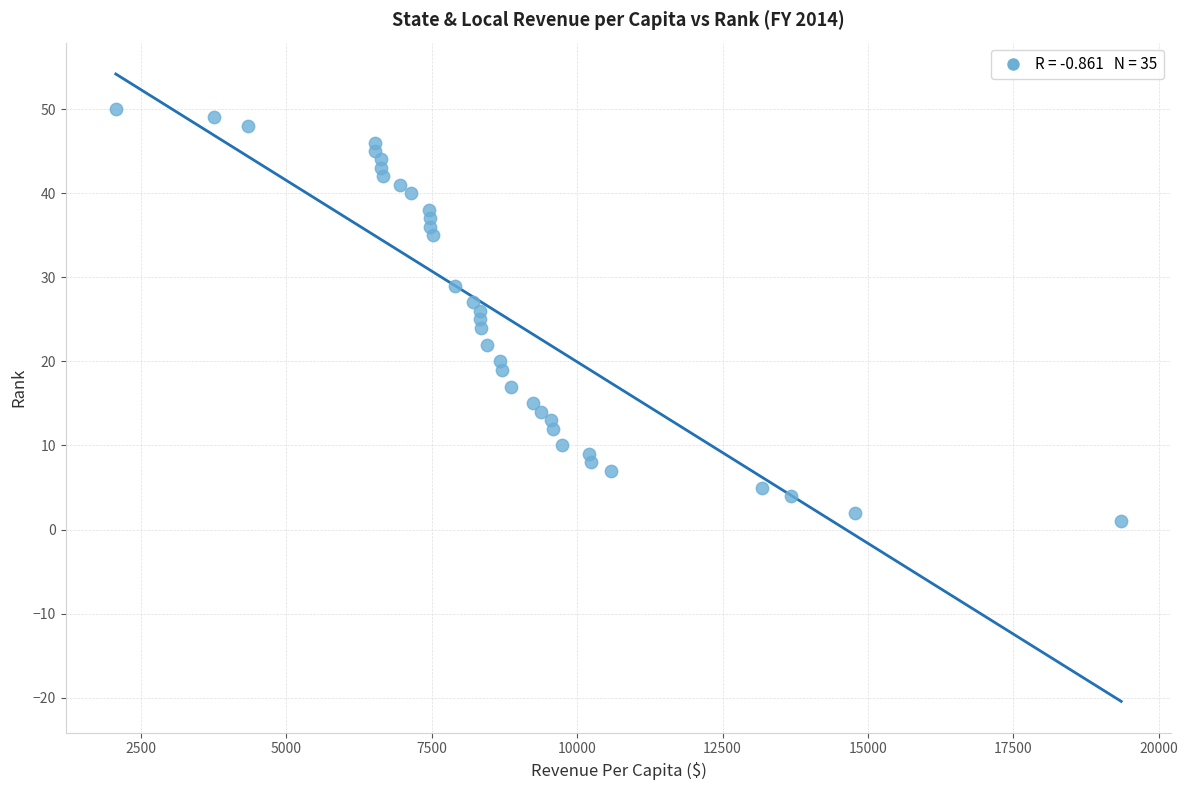

What is the range of Y values (max minus min)?

49